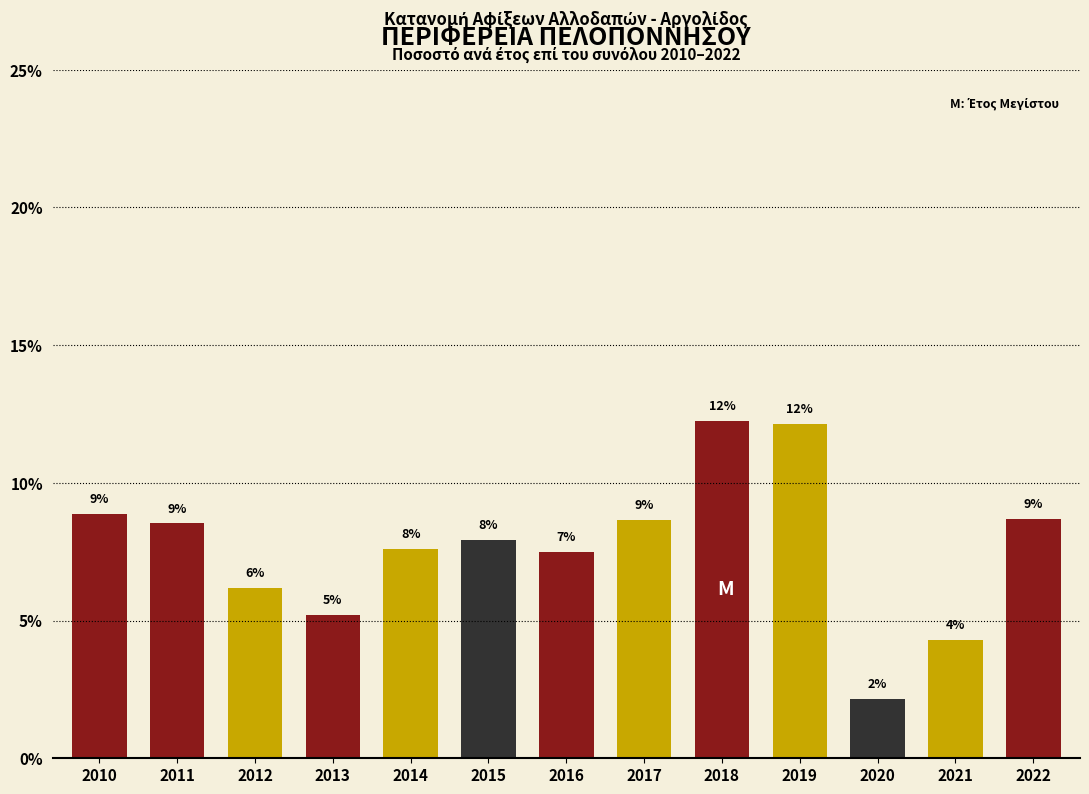

How many bars are there in total?

13